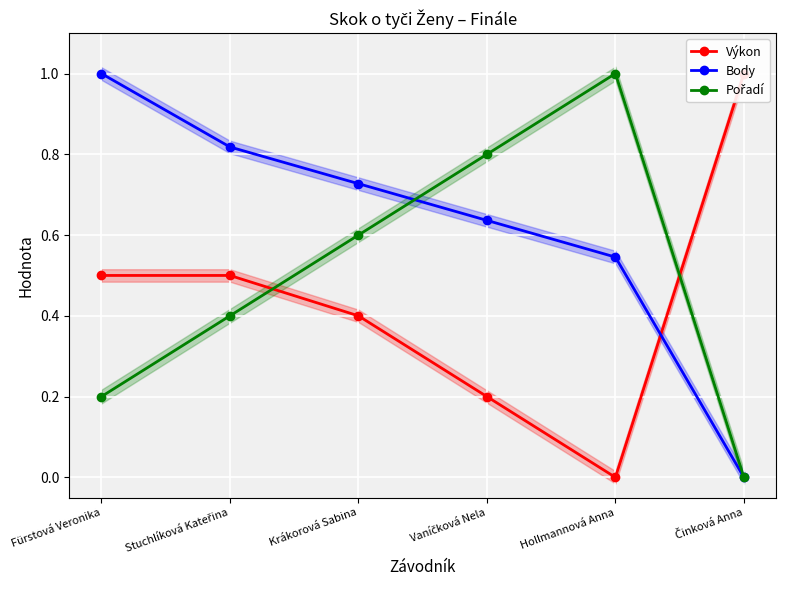

What is the label of the 5th point from the right?

Stuchlíková Kateřina